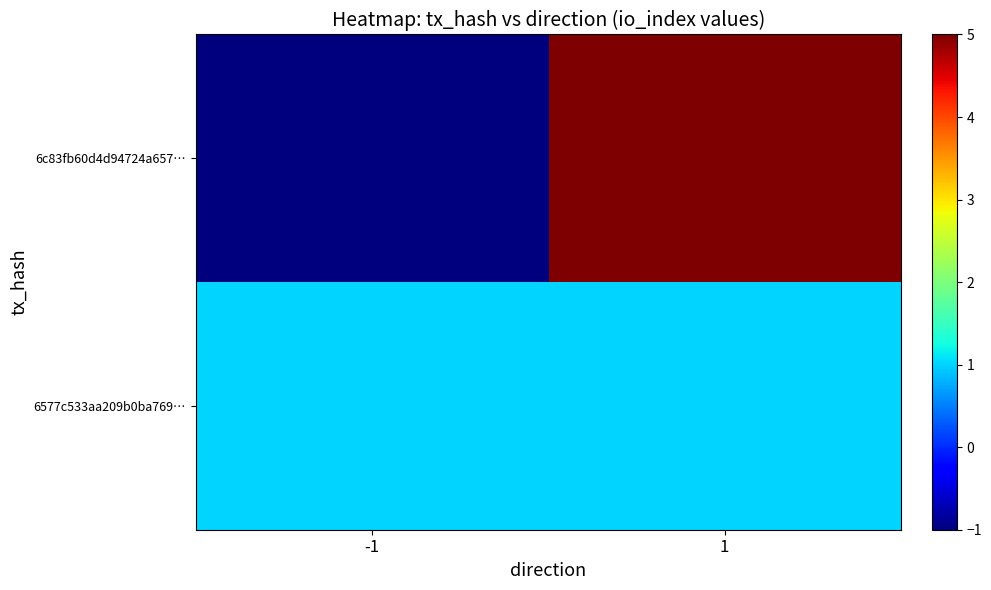

At which category is the sum across all series the highest?

1